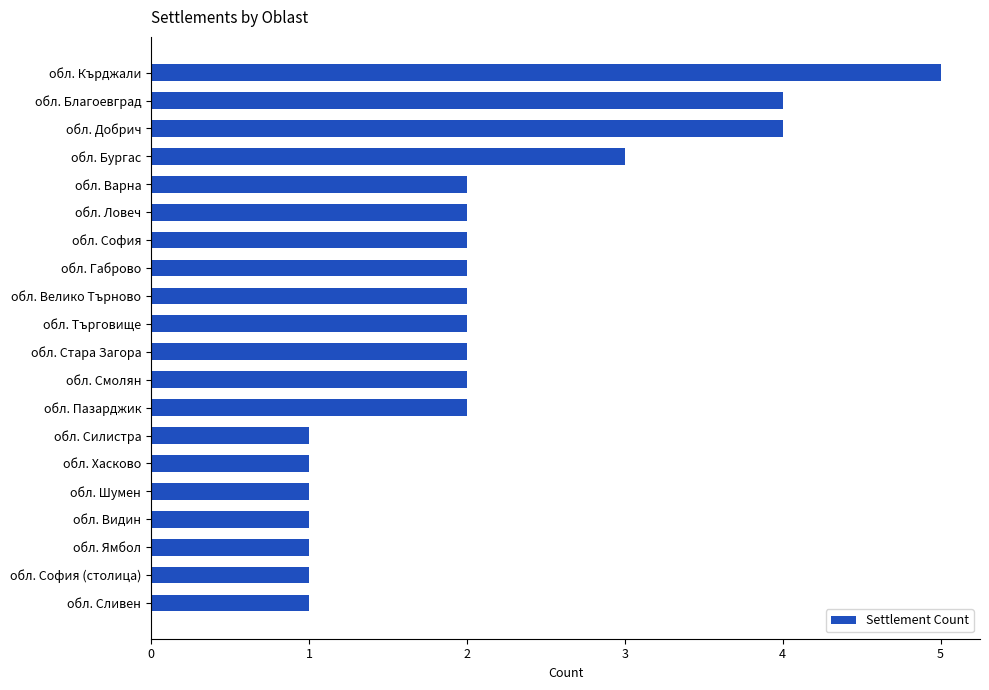

Which has a higher value, обл. Силистра or обл. Смолян?

обл. Смолян